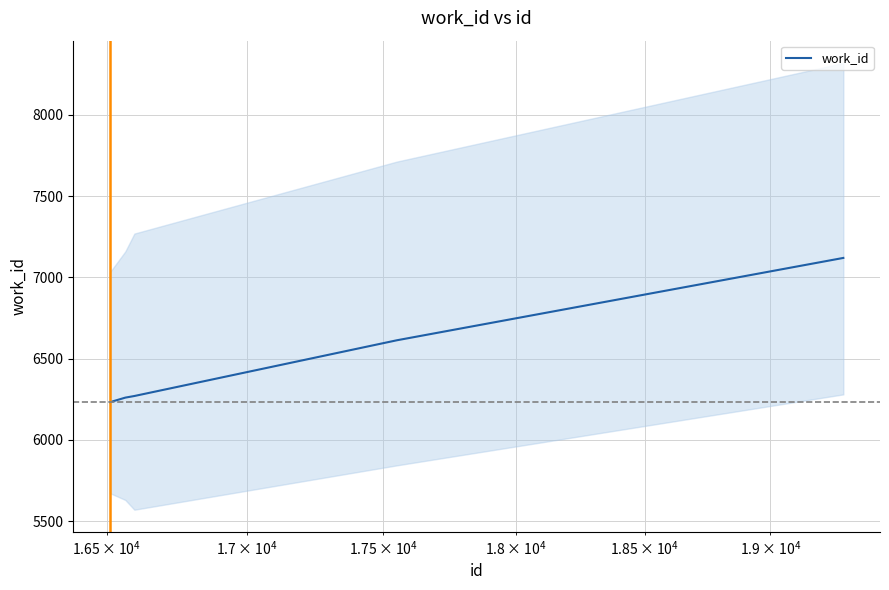

What is the value of the 2nd point from the left?

6260